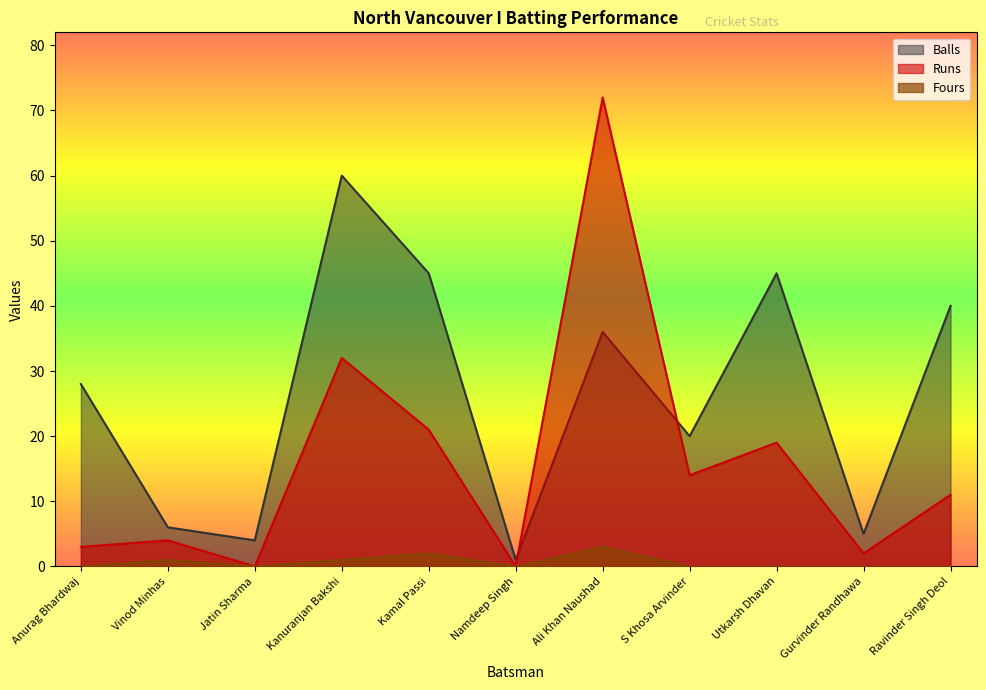

Count the number of data series in this chart.

3